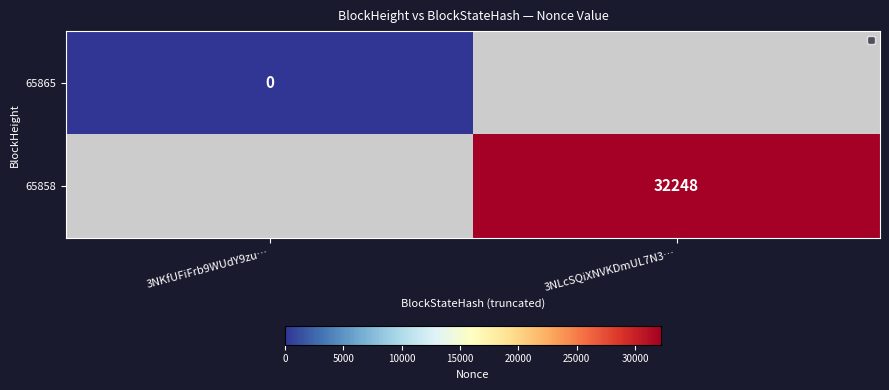

The value of 65858 at 3NLcSQiXNVKDmUL7N3… is 32248. True or false?

True